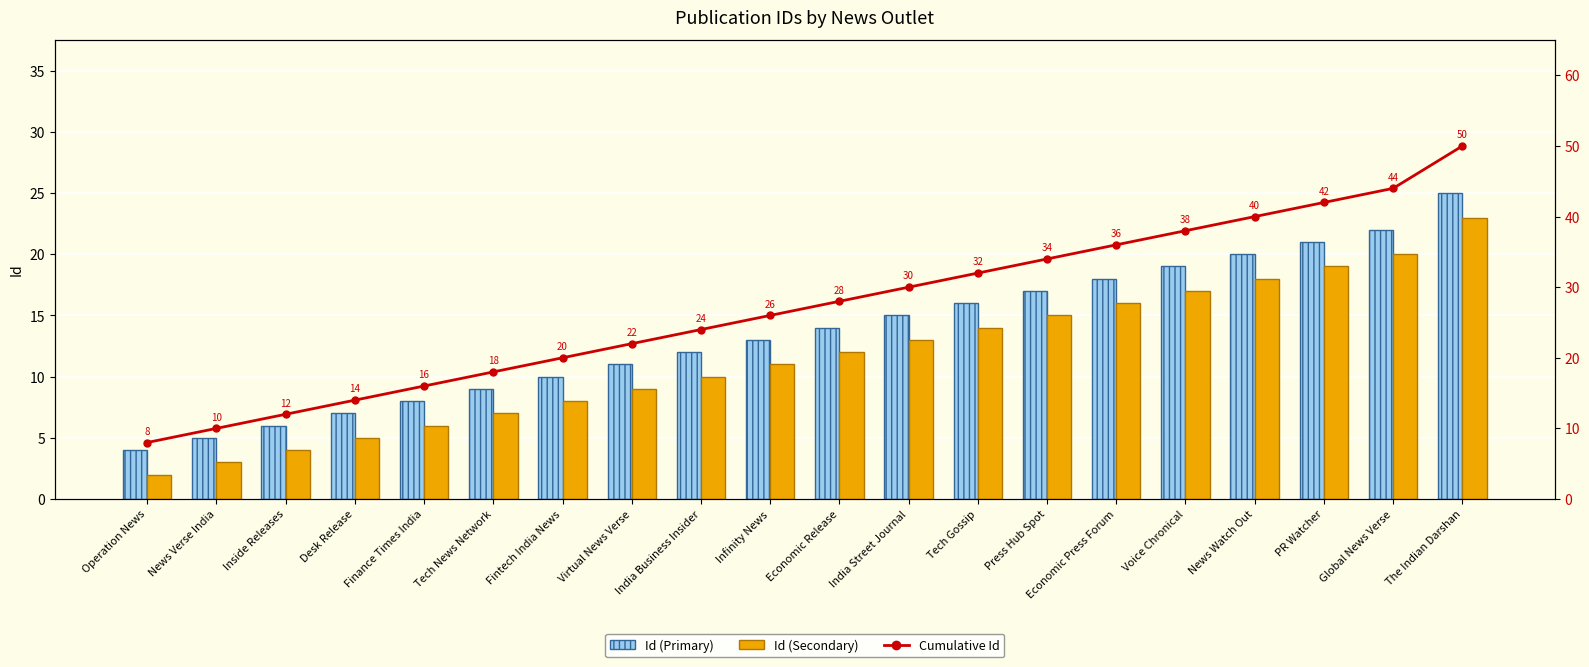

What is the label of the 20th bar from the right?

Operation News